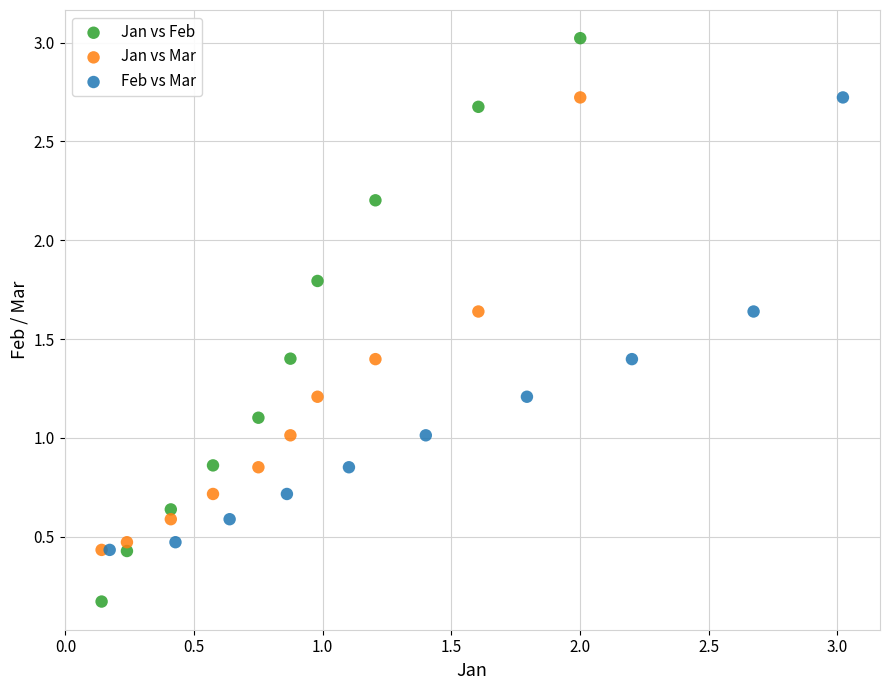

What are all the series names shown in the legend?

Jan vs Feb, Jan vs Mar, Feb vs Mar